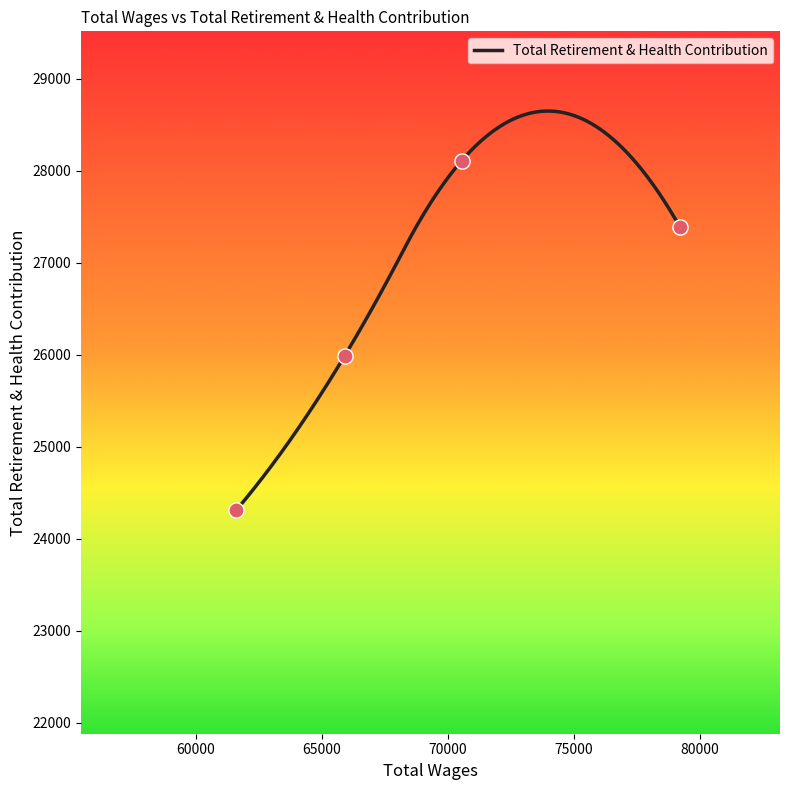

Between 65909.0 and 79204.0, which is larger?

79204.0